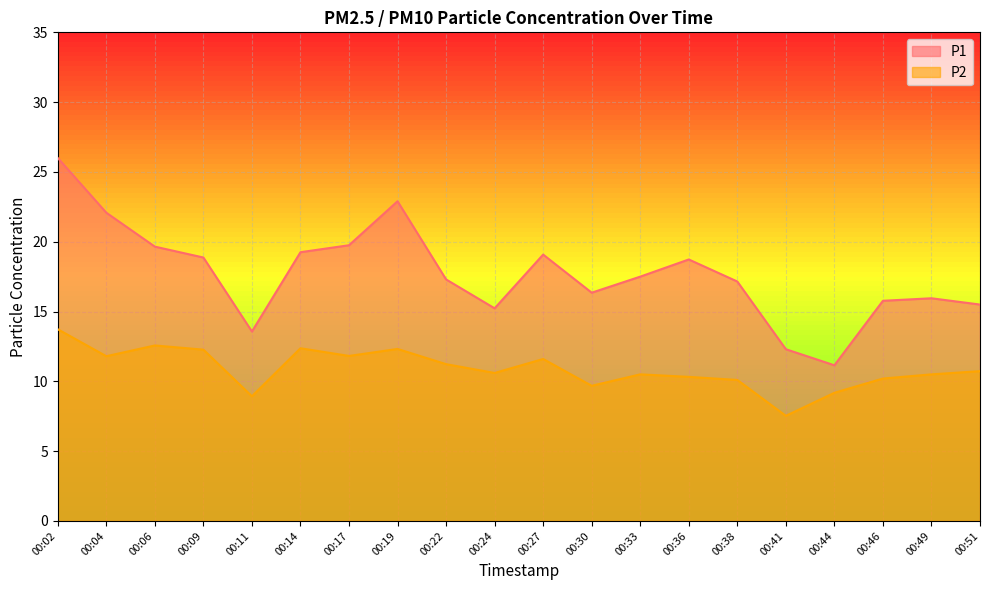

Is the value of P2 at 00:04 greater than the value of P1 at 00:30?

No